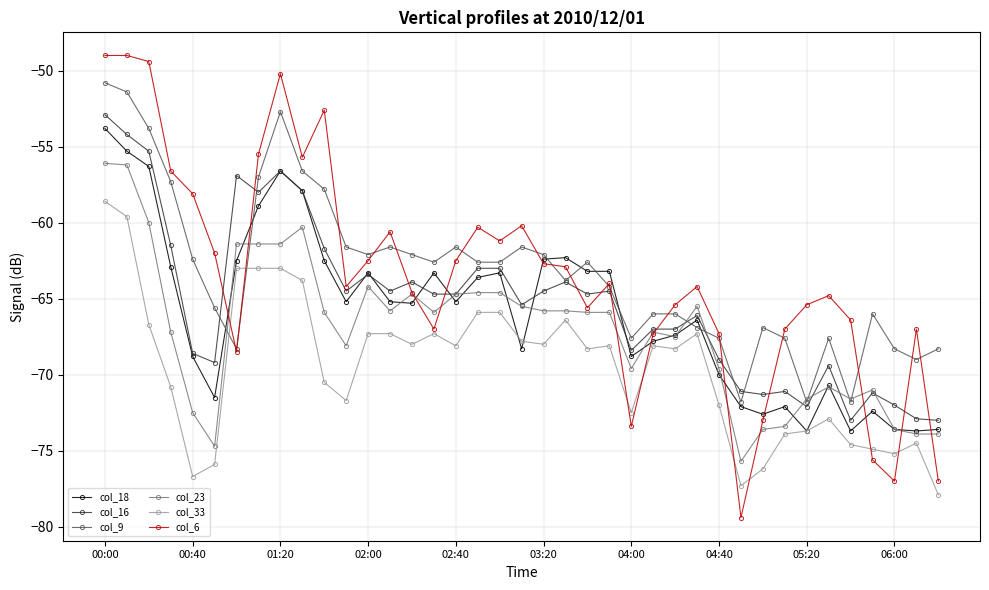

True or false: col_18 has more than 1 interior local peaks.

True